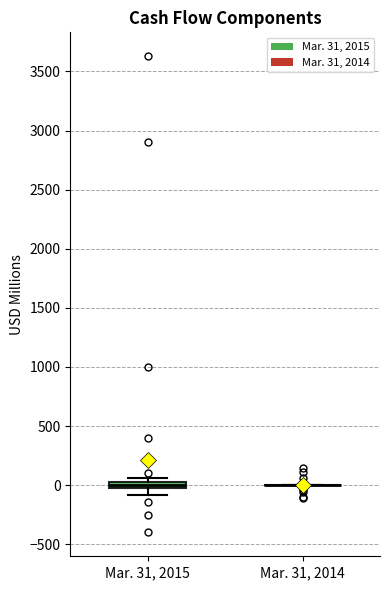

Where is the upper edge of the box for Mar. 31, 2015 on the y-axis? The values are not printed on the chart, so give them approximately, as read against the axis.

50